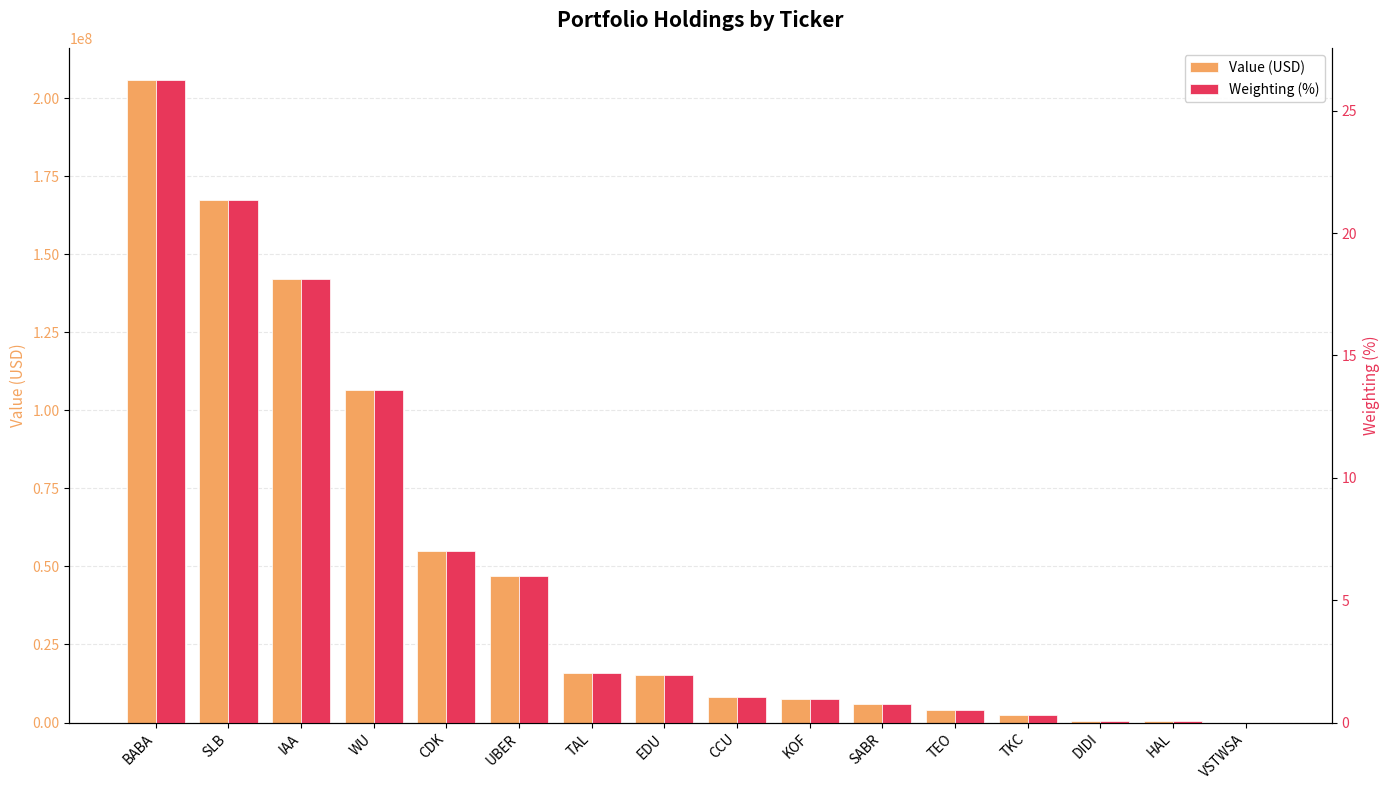

Reading right to left, what are all the values shown in this chart?

Value (USD): VSTWSA=11000.0	HAL=515000.0	DIDI=651000.0	TKC=2502000.0	TEO=4014000.0	SABR=5830000.0	KOF=7551000.0	CCU=8303000.0	EDU=15189000.0	TAL=15887000.0	UBER=46880000.0	CDK=54796000.0	WU=106468000.0	IAA=141923000.0	SLB=167385000.0	BABA=205785000.0
Weighting (%): VSTWSA=0.0	HAL=0.1	DIDI=0.1	TKC=0.3	TEO=0.5	SABR=0.7	KOF=1.0	CCU=1.1	EDU=1.9	TAL=2.0	UBER=6.0	CDK=7.0	WU=13.6	IAA=18.1	SLB=21.4	BABA=26.3